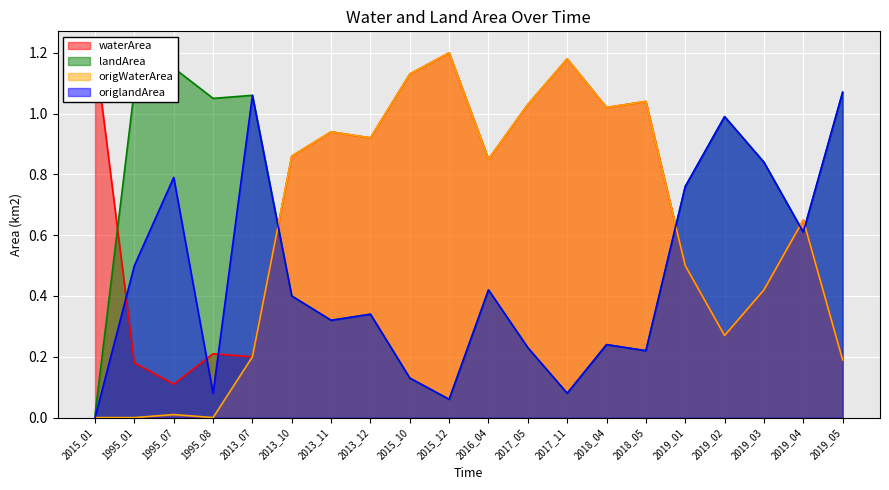

What is the label of the 18th point from the right?

1995_07